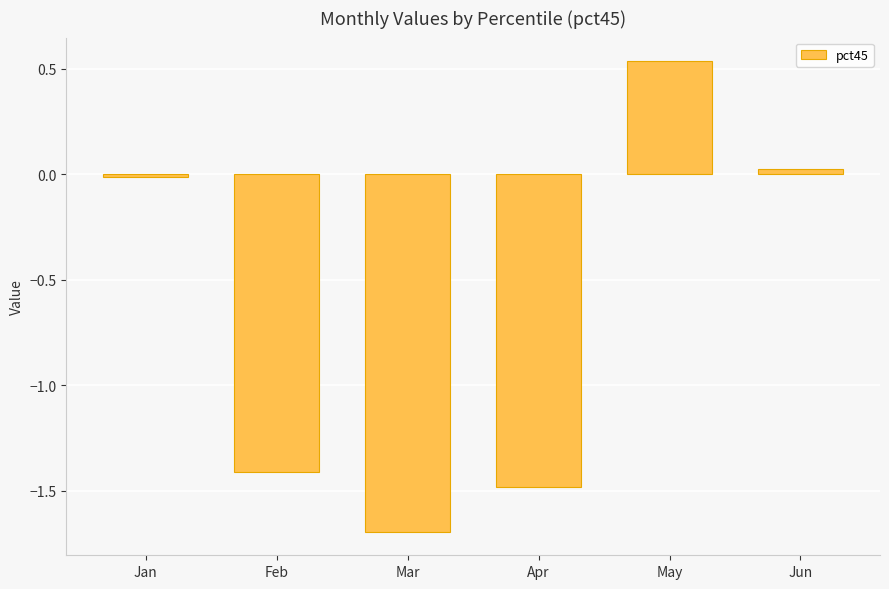

What is the smallest value displayed?

-1.7